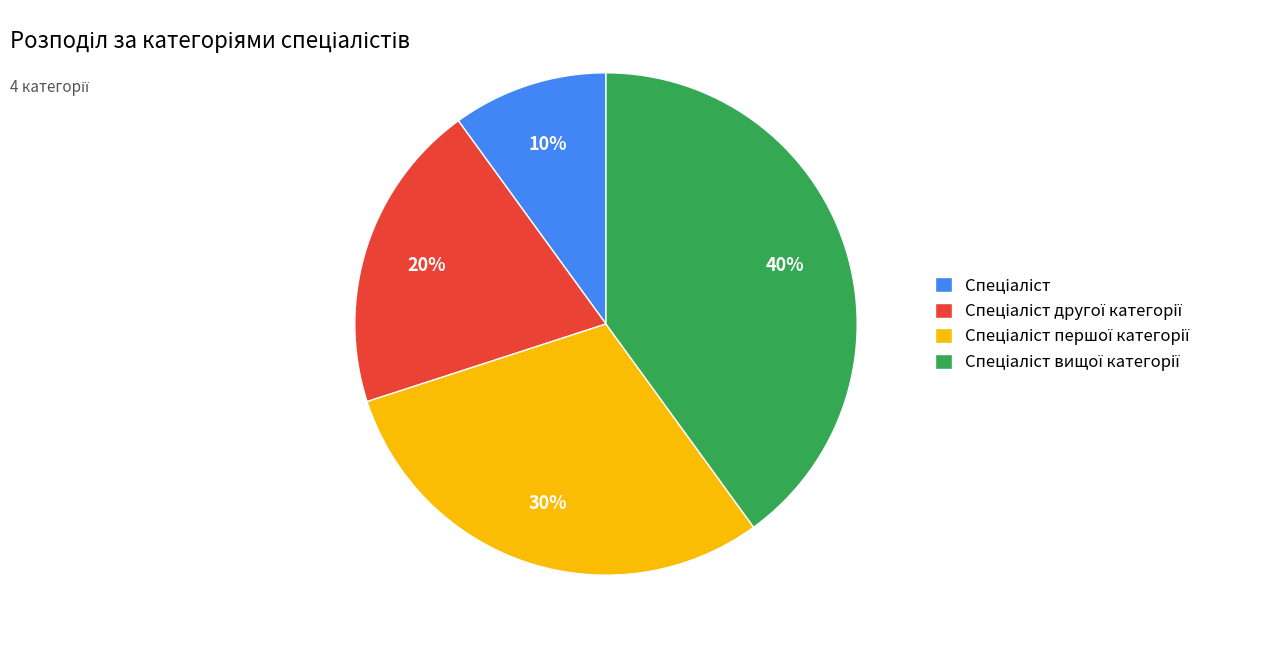

To the nearest percent, what is the difference between the largest and smallest slice percentages?

30%